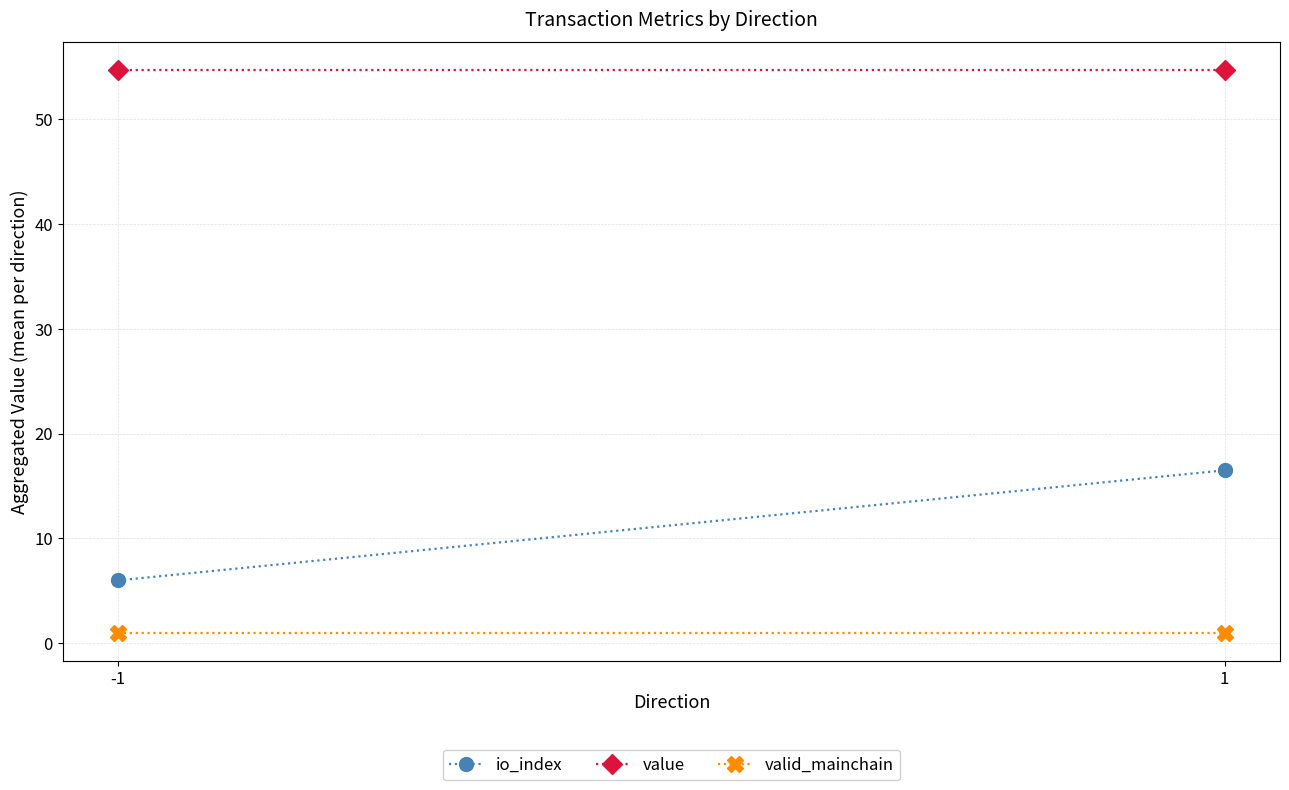

List the series in order of their overall mean, highest first.

value, io_index, valid_mainchain